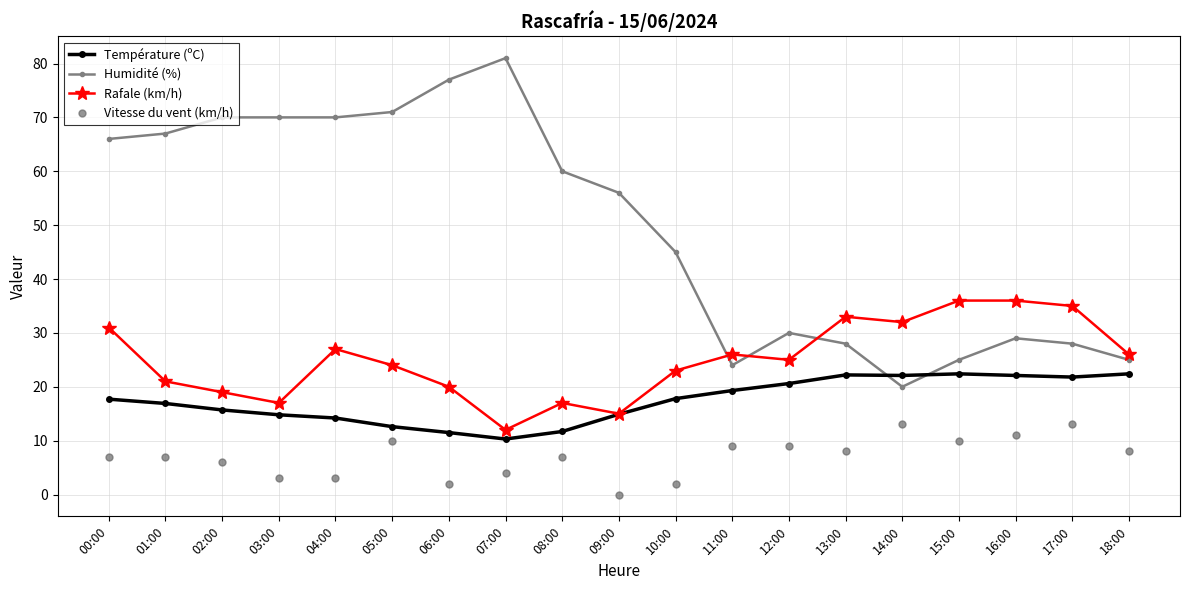

At which category is the sum across all series the highest?

00:00